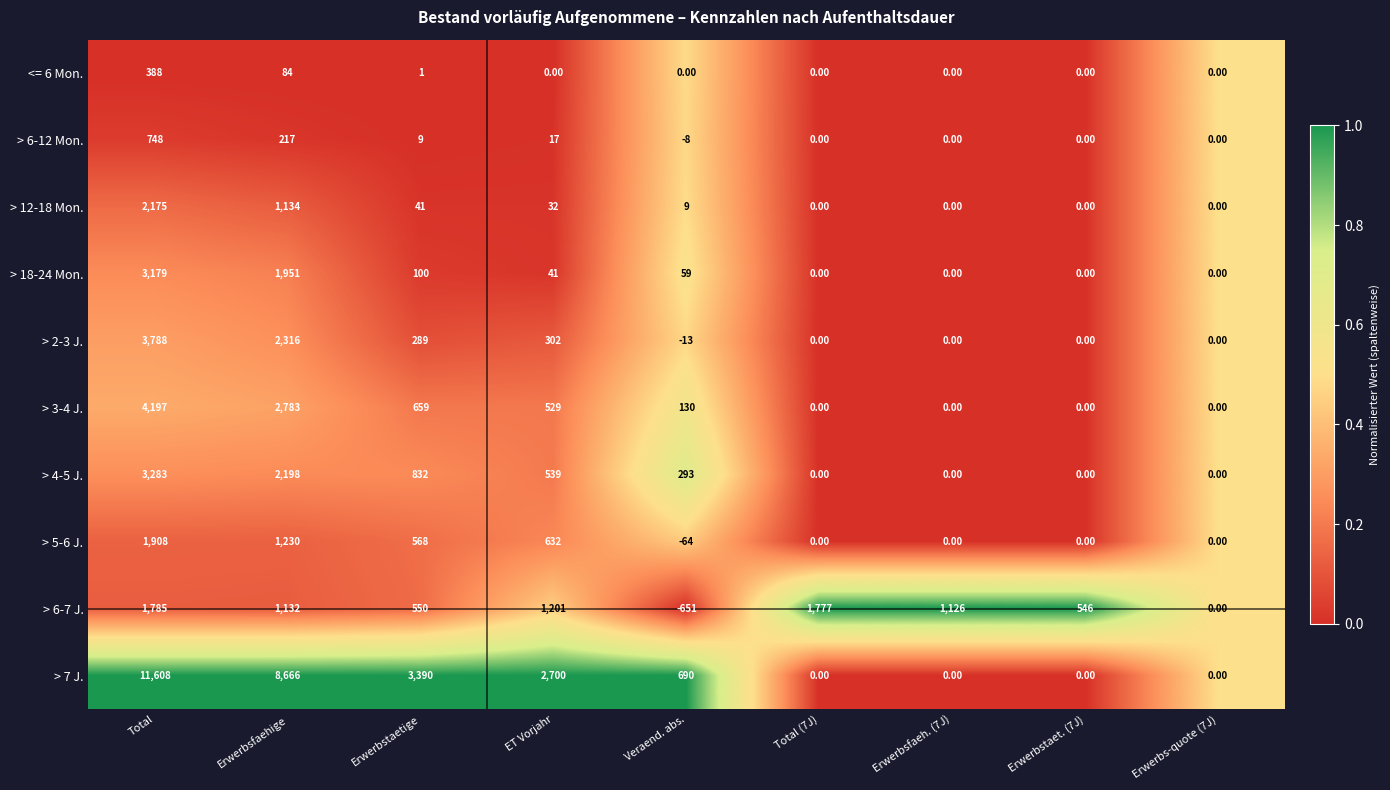

At which category does the chart reach its minimum across all series?

Veraend. abs.